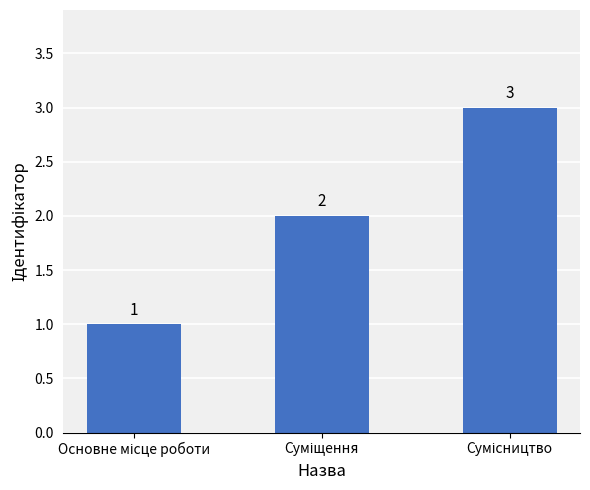

What is the difference between the maximum and minimum values?

2